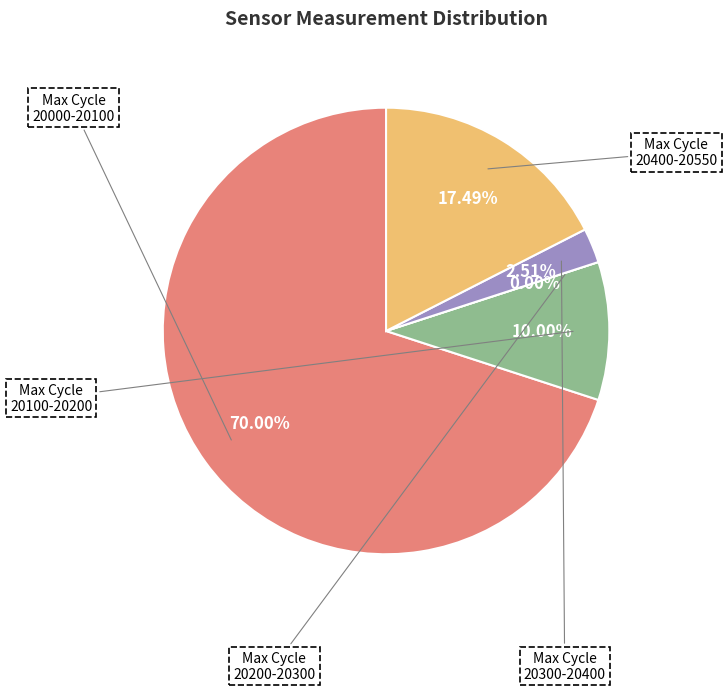

True or false: 28 accounts for 1% of the total.

False